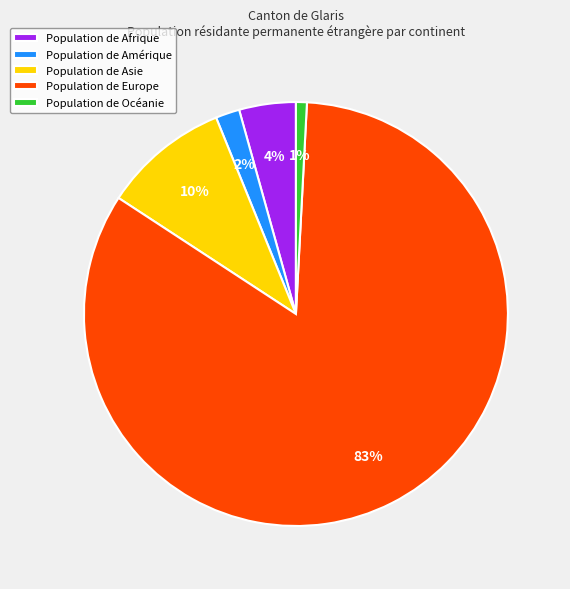

To the nearest percent, what percentage of the pie is Population de Afrique?

4%